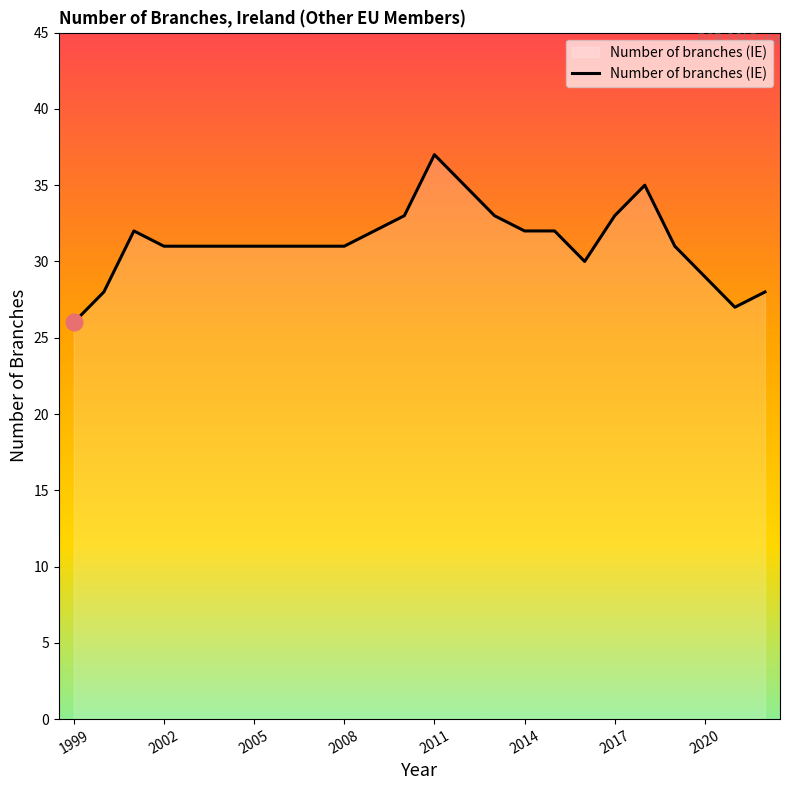

What is the sum of all values?

750